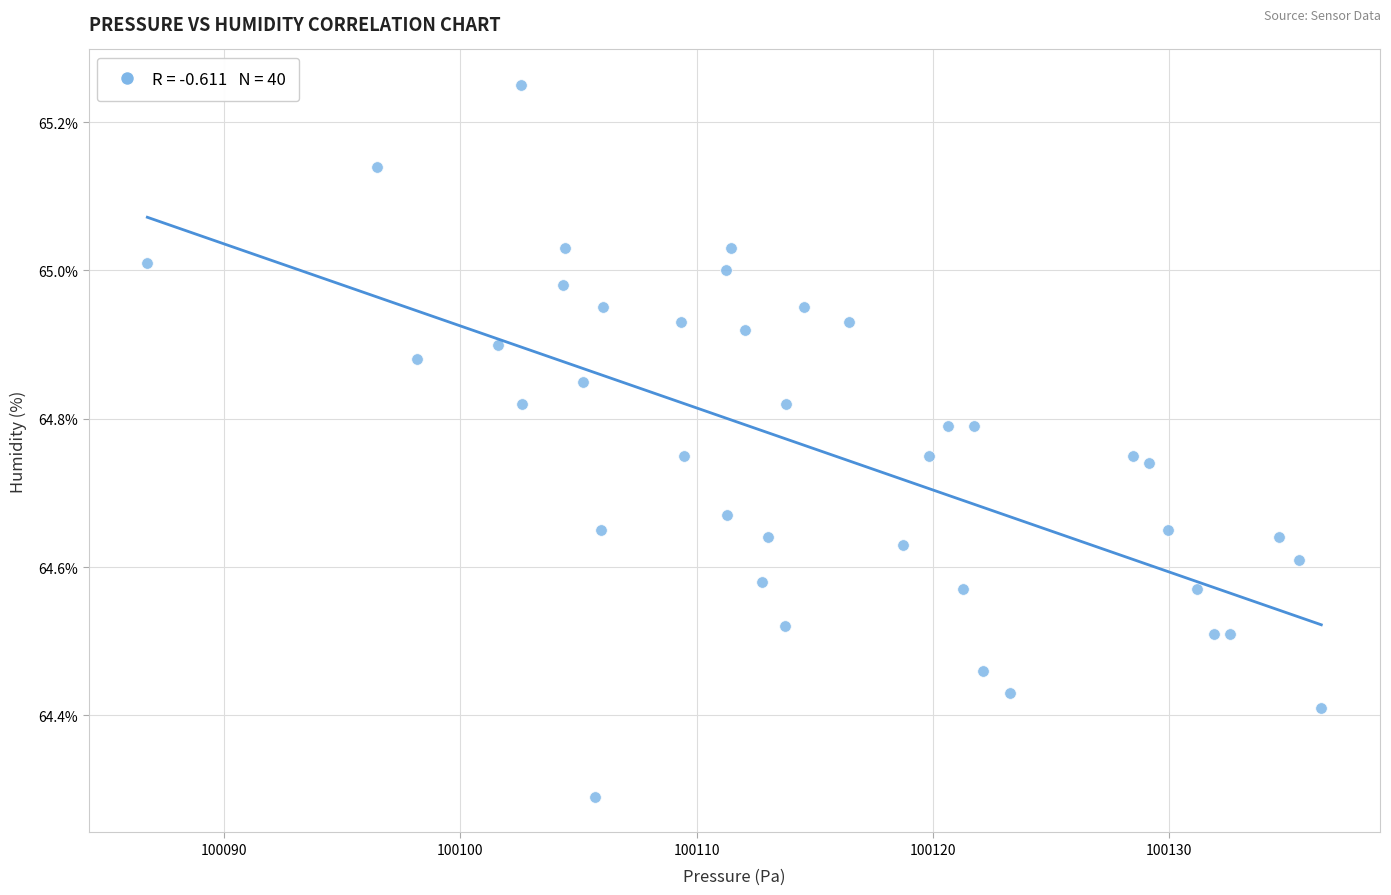

What is the range of X values (max minus min)?

49.7